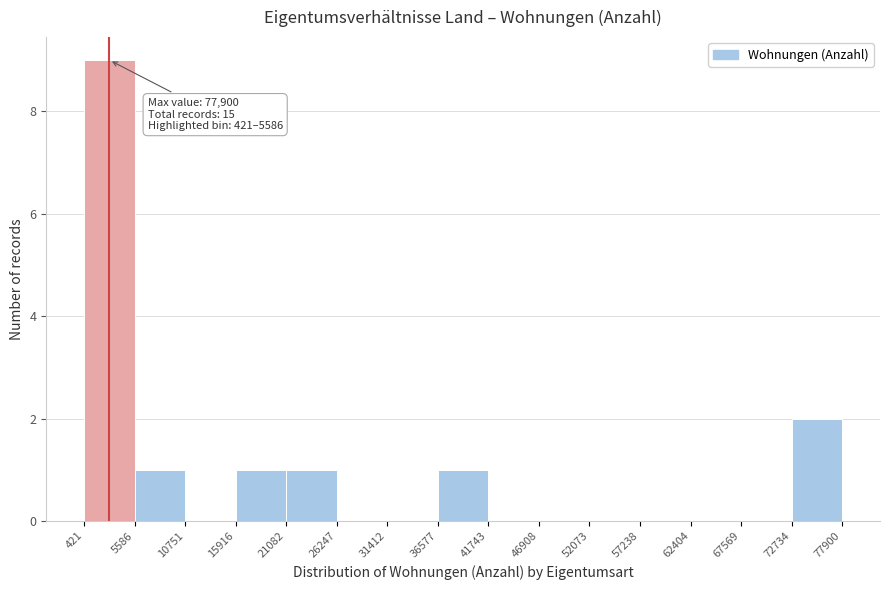

Which range on the x-axis has the tallest bar?

421 to 5586